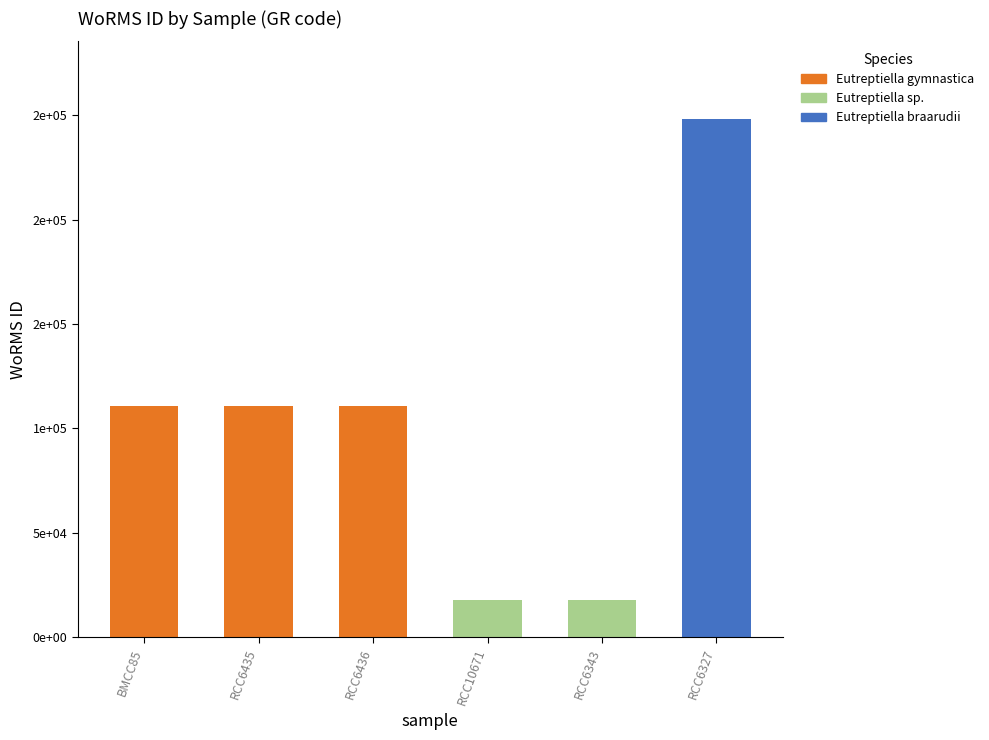

The Eutreptiella sp. series shows 6595 at RCC6436. True or false?

False